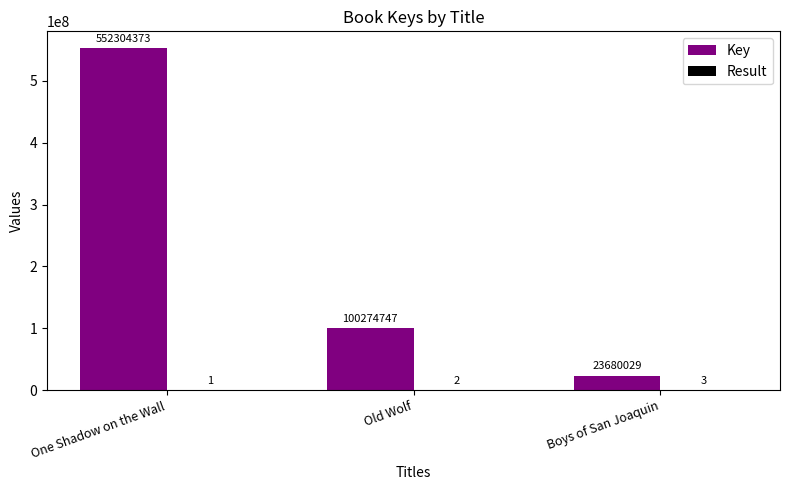

Which series changed the most between One Shadow on the Wall and Boys of San Joaquin?

Key